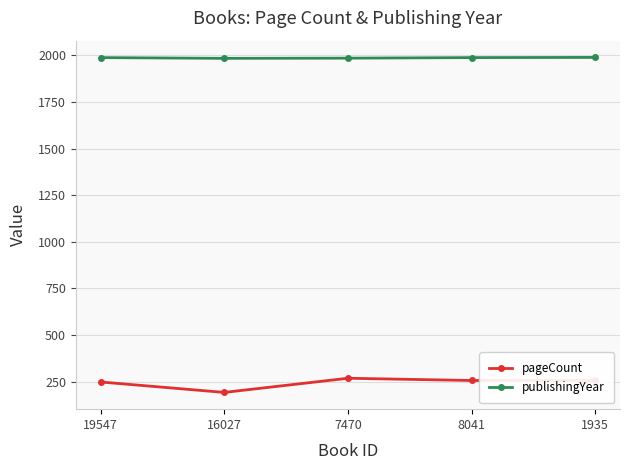

Count the number of categories in the chart.

5